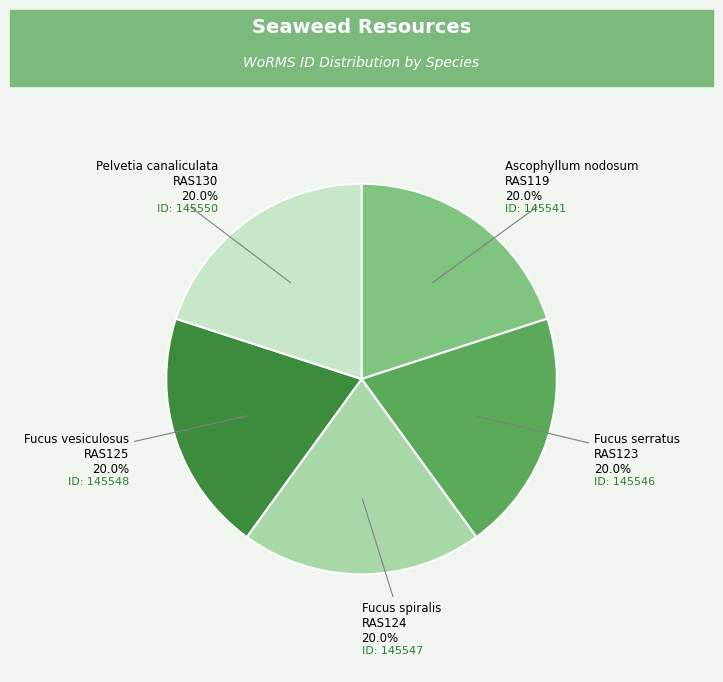

Is there a majority slice in this chart?

No